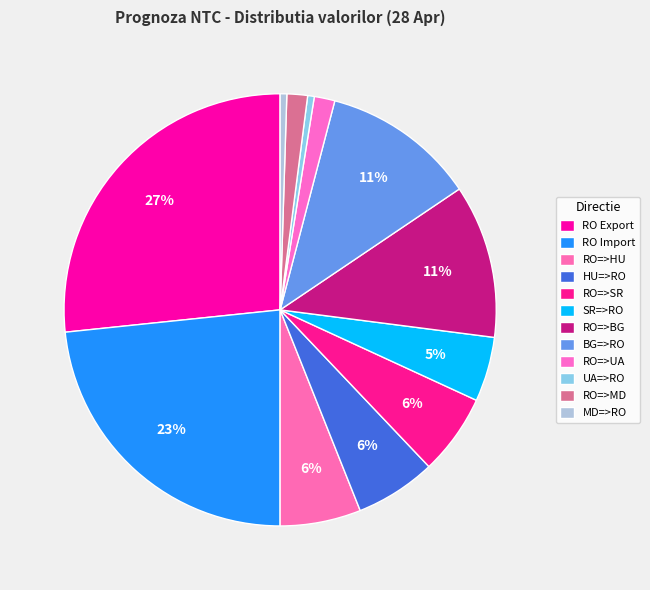

To the nearest percent, what is the combined percentage of UA=>RO and RO Import?

24%